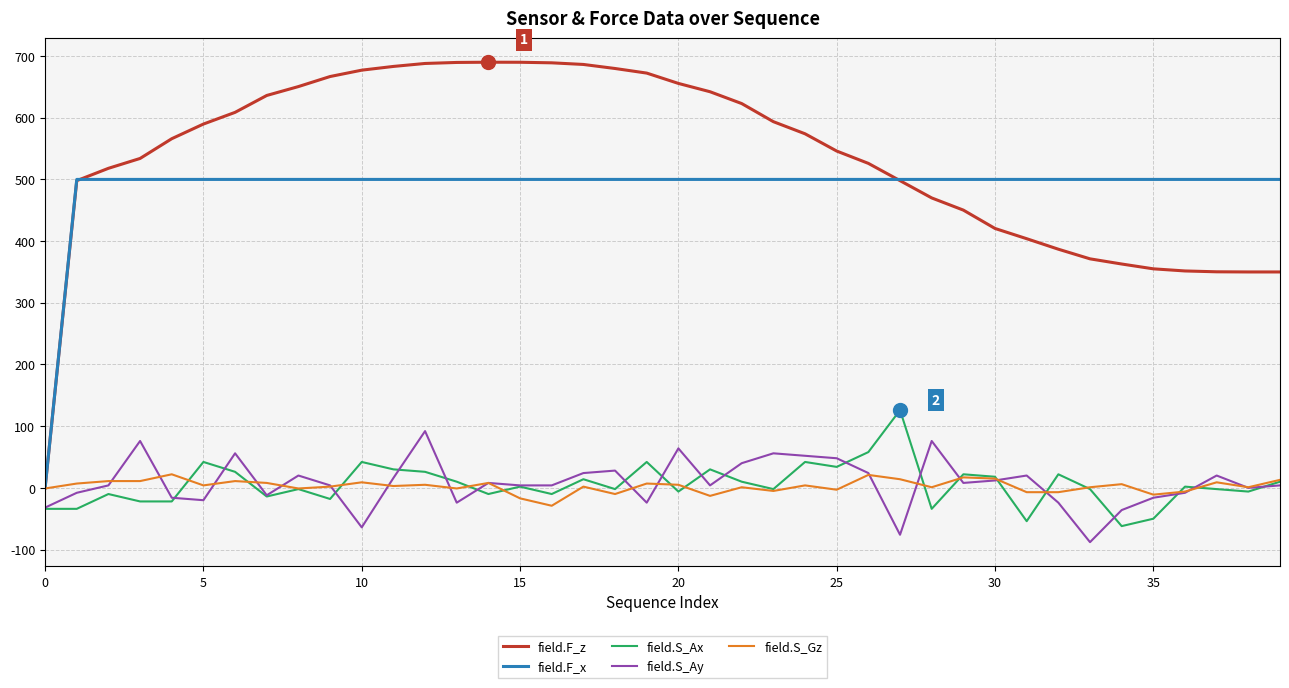

What is the minimum value for field.S_Gz?

-29.0